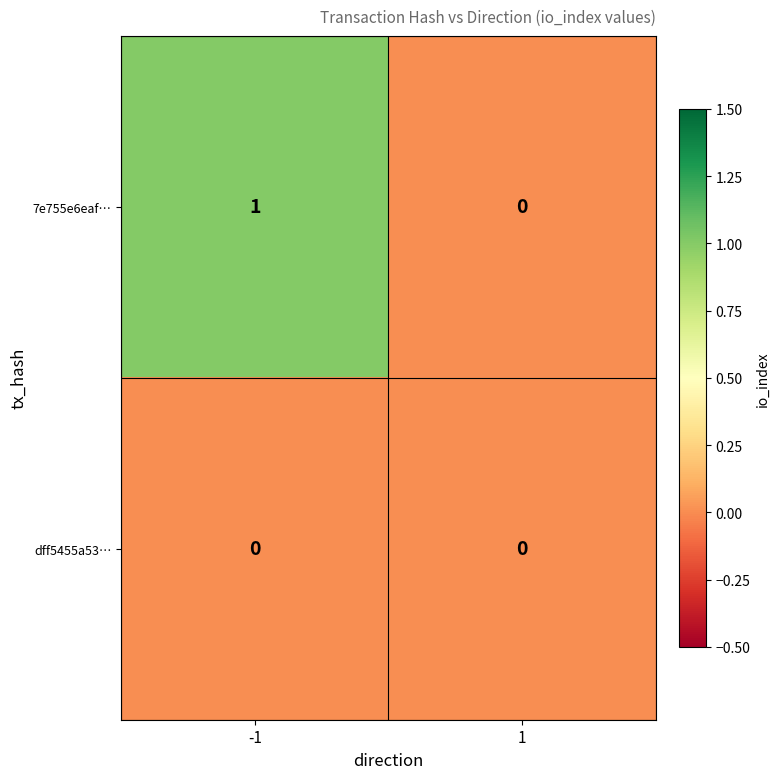

Between -1 and 1, which series saw the biggest shift?

7e755e6eaf…